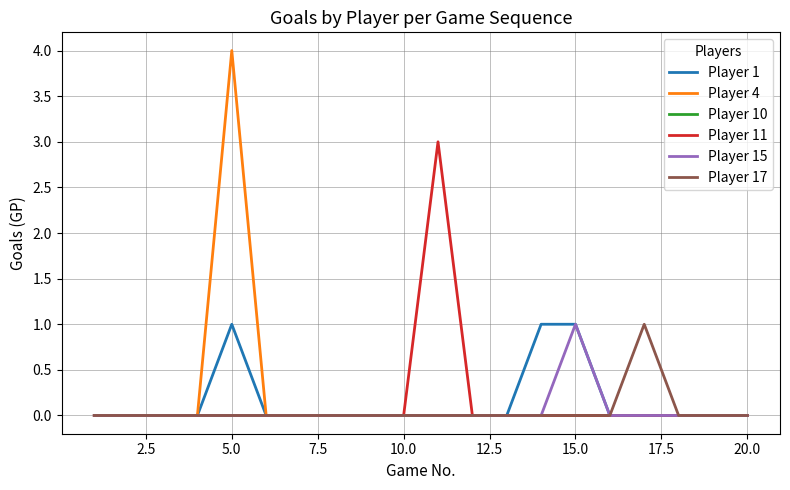

What is the maximum value shown in the chart?

4